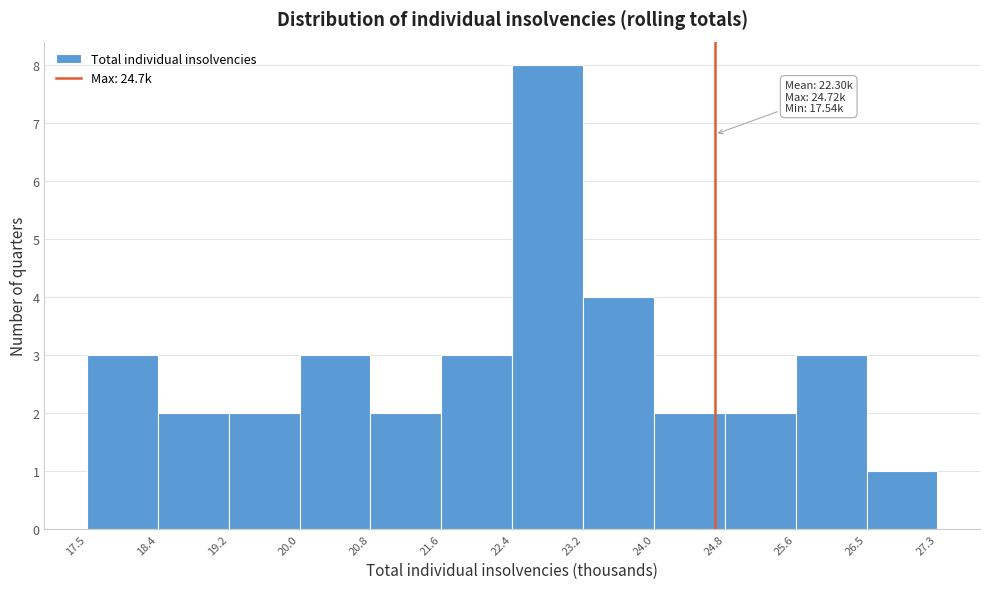

Over which range of the x-axis is the bar tallest?

22.4 to 23.2